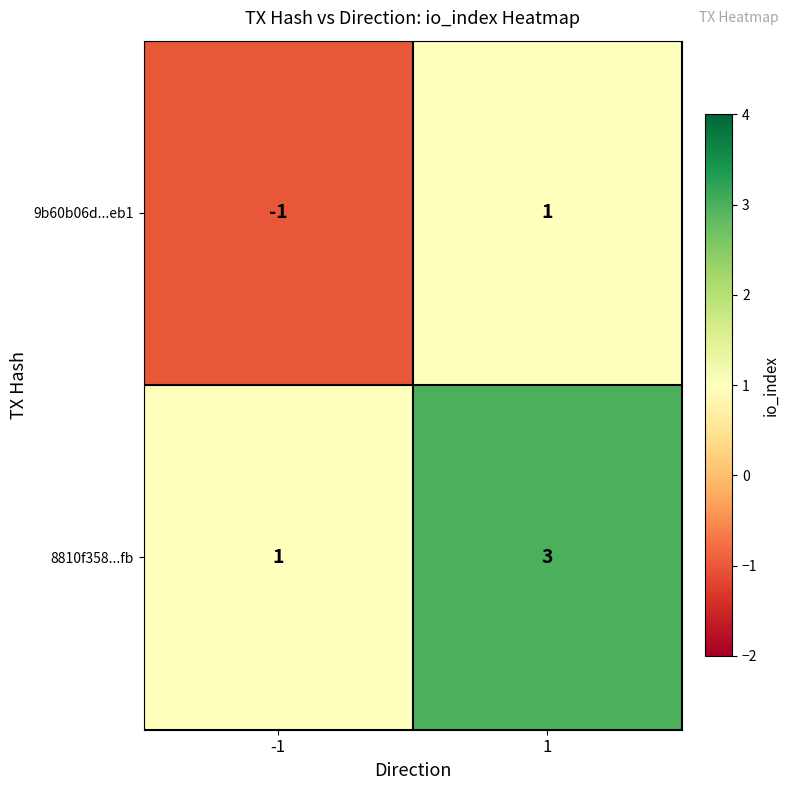

The 8810f358...fb series shows 2 at 1. True or false?

False